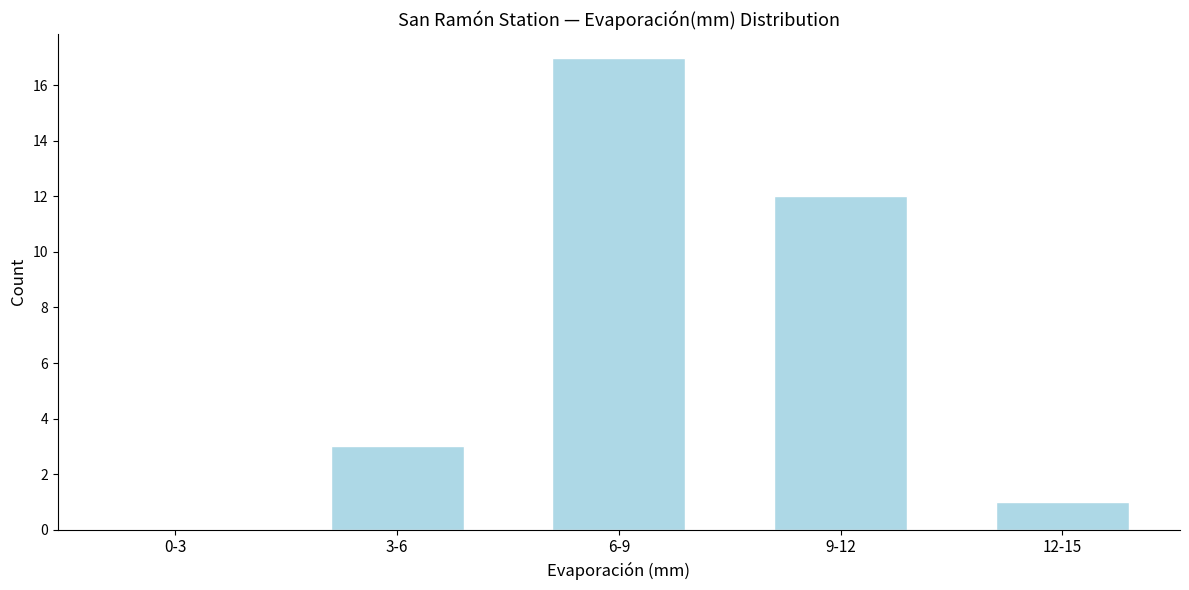

Reading right to left, extract all data points from this chart.

12-15=1	9-12=12	6-9=17	3-6=3	0-3=0